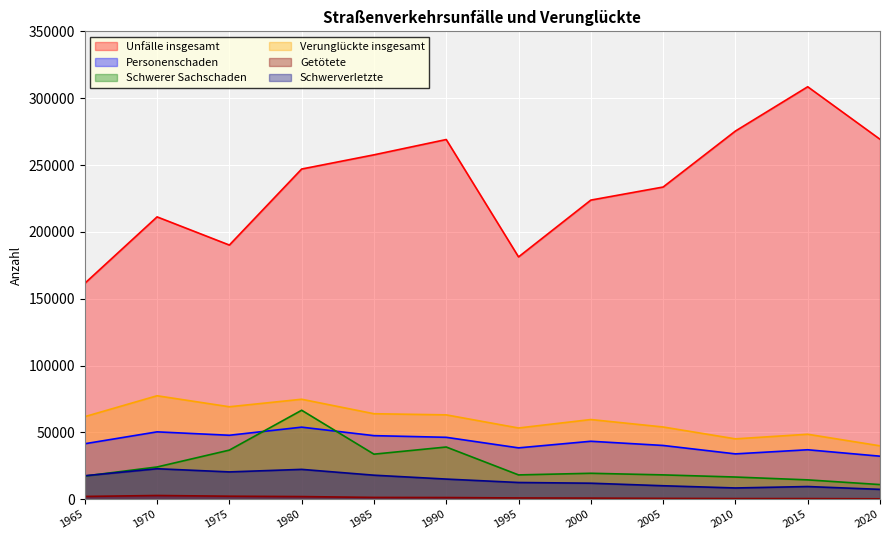

What is the difference between the Personenschaden values at 1970 and 1975?

2556